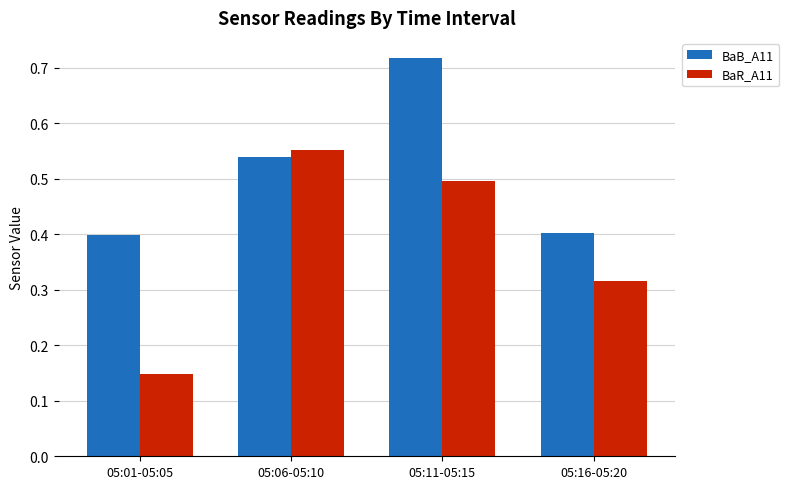

What is the difference between the maximum and minimum values in the BaR_A11 series?

0.4